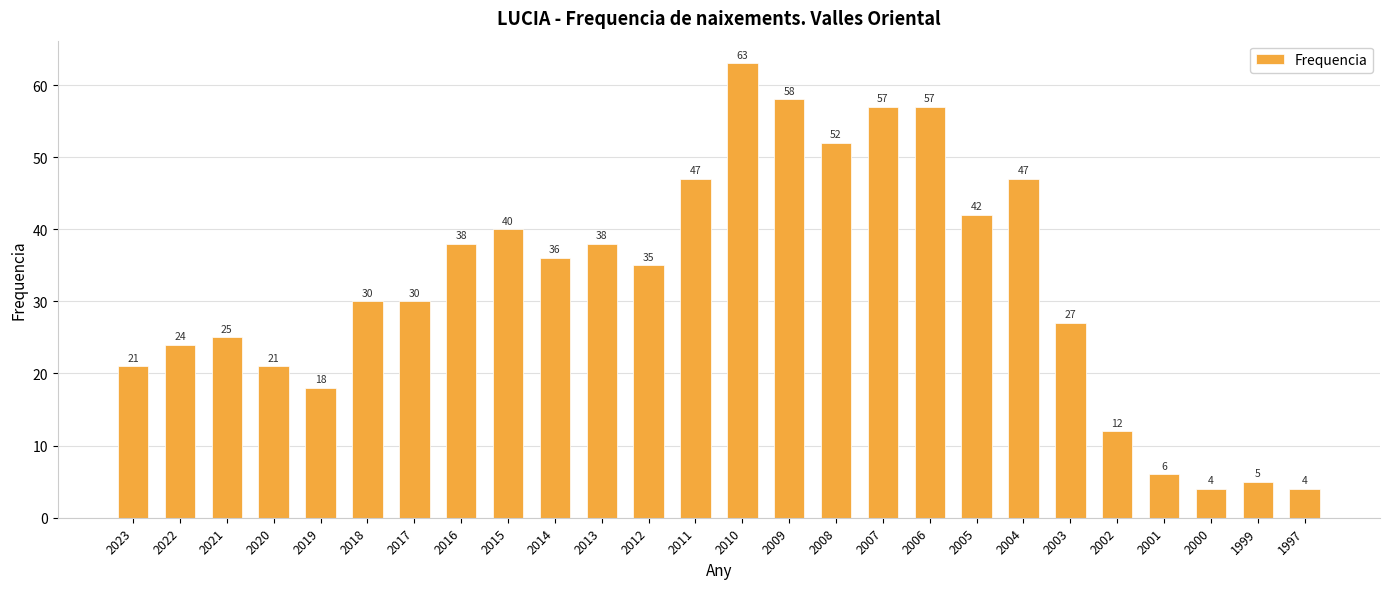

What is the value of the 15th bar from the left?

58